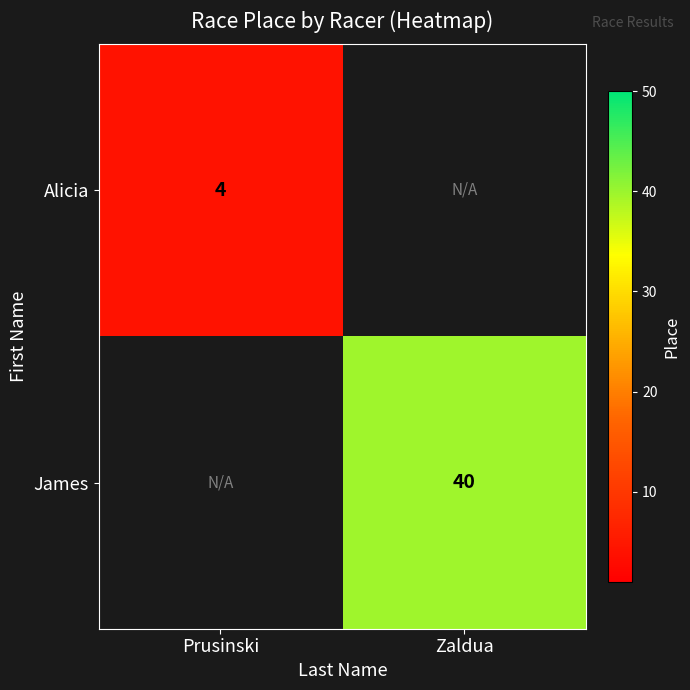

The James series shows 14 at Zaldua. True or false?

False